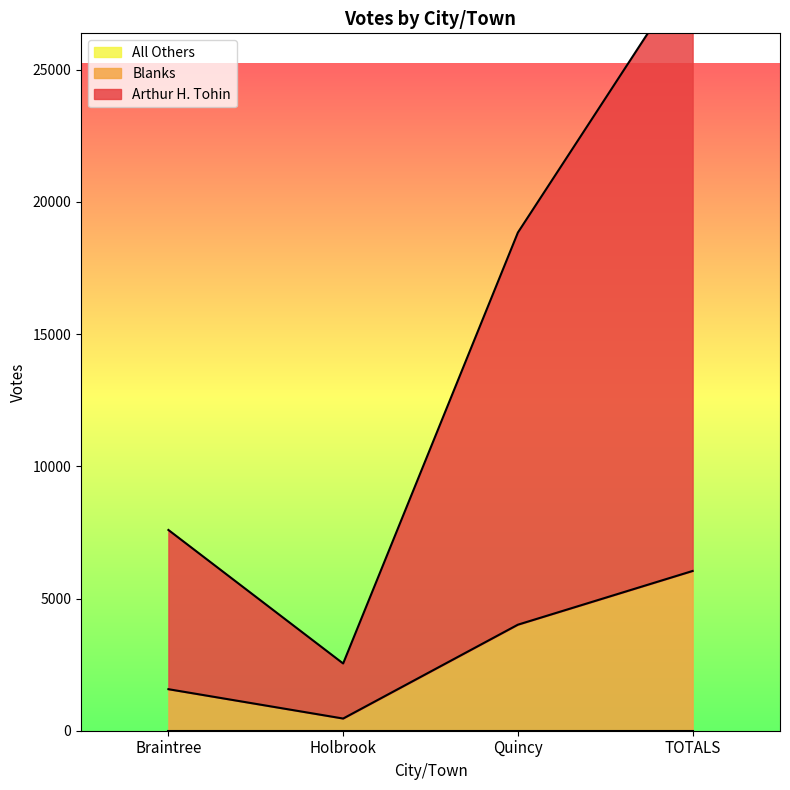

What is the smallest value displayed?

461